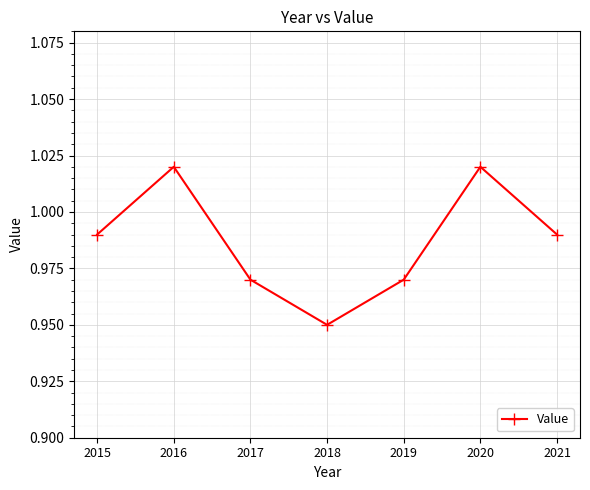

The value at 2020 is 0.4. True or false?

False